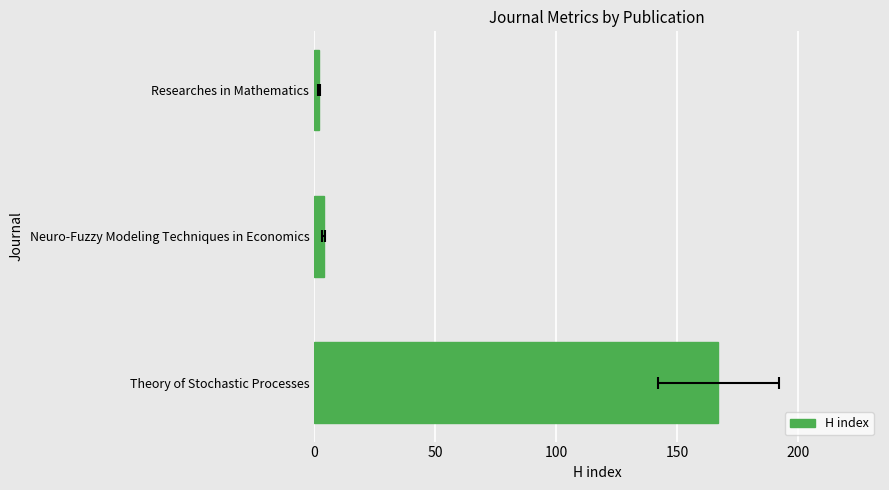

The value at Theory of Stochastic Processes is 167. True or false?

True